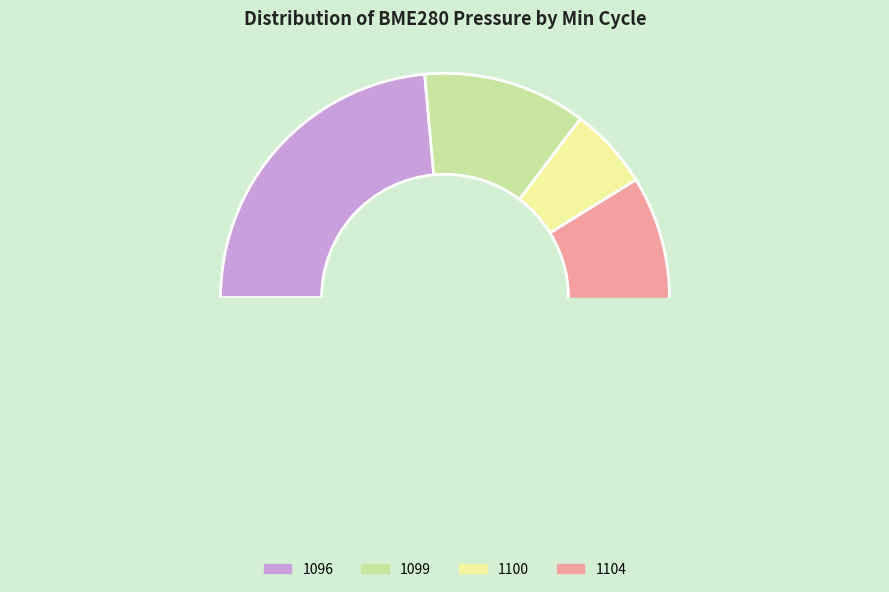

Do 1096 and 1096 together represent more than half of the pie?

No